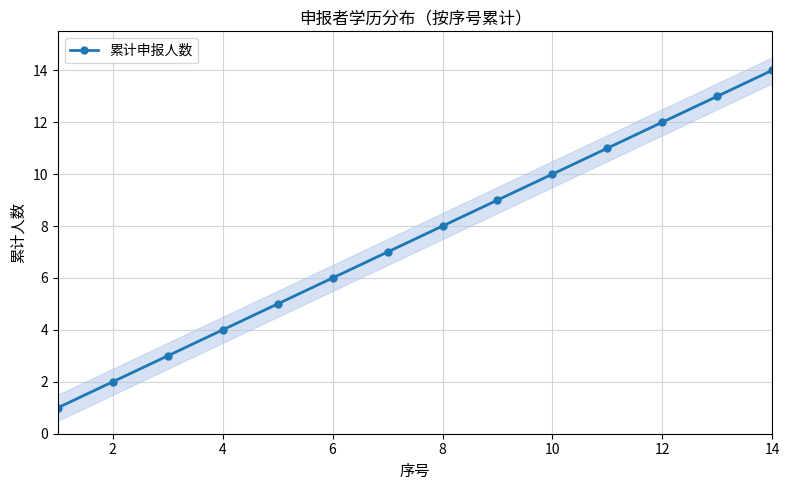

True or false: 累计申报人数 has more than 2 points higher than both neighbors.

False